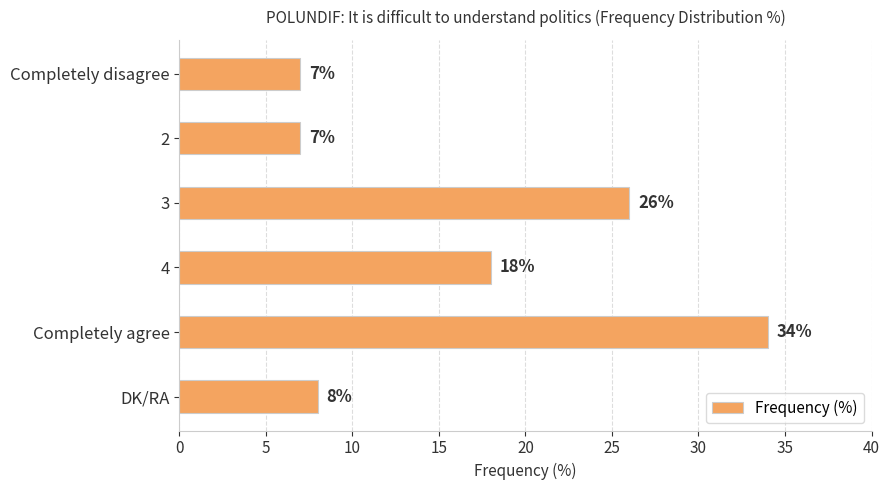

True or false: the data shows 12 at DK/RA.

False